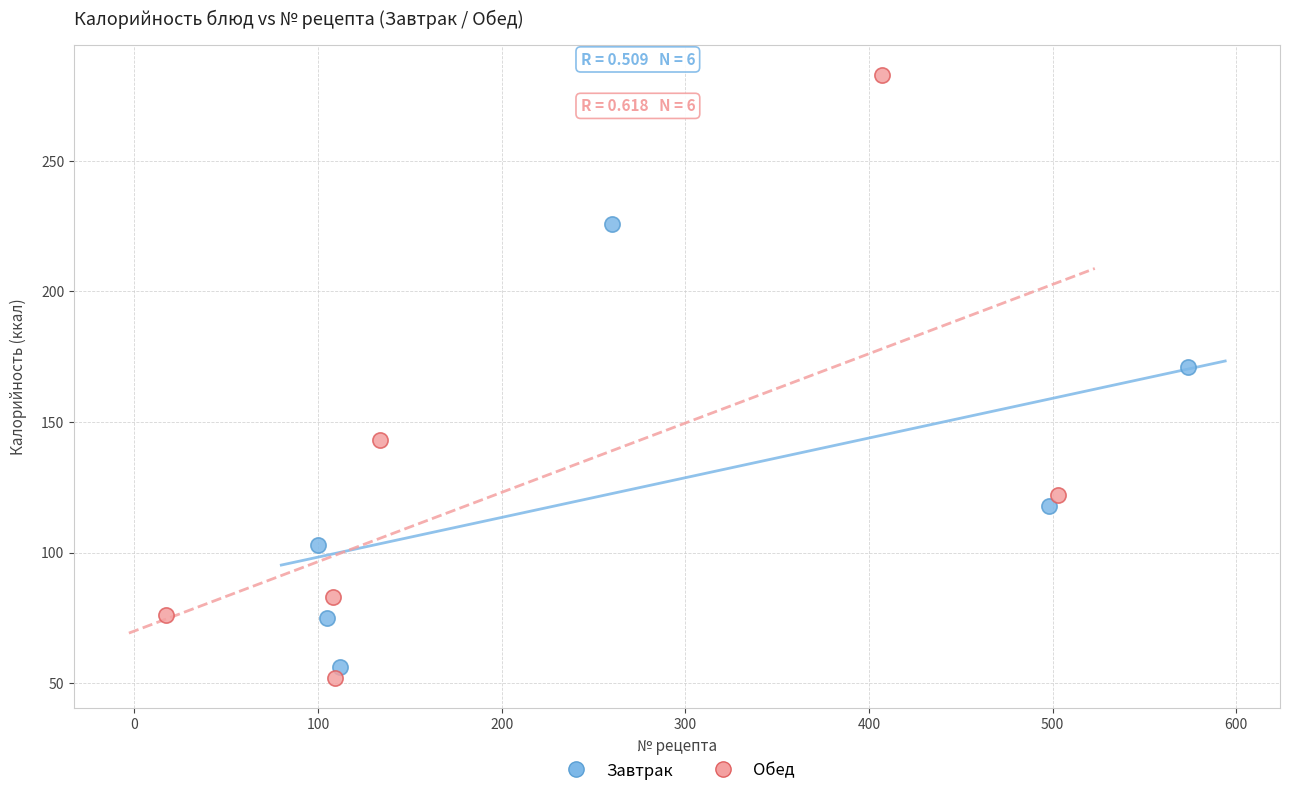

Which series reaches the maximum Y coordinate?

Обед